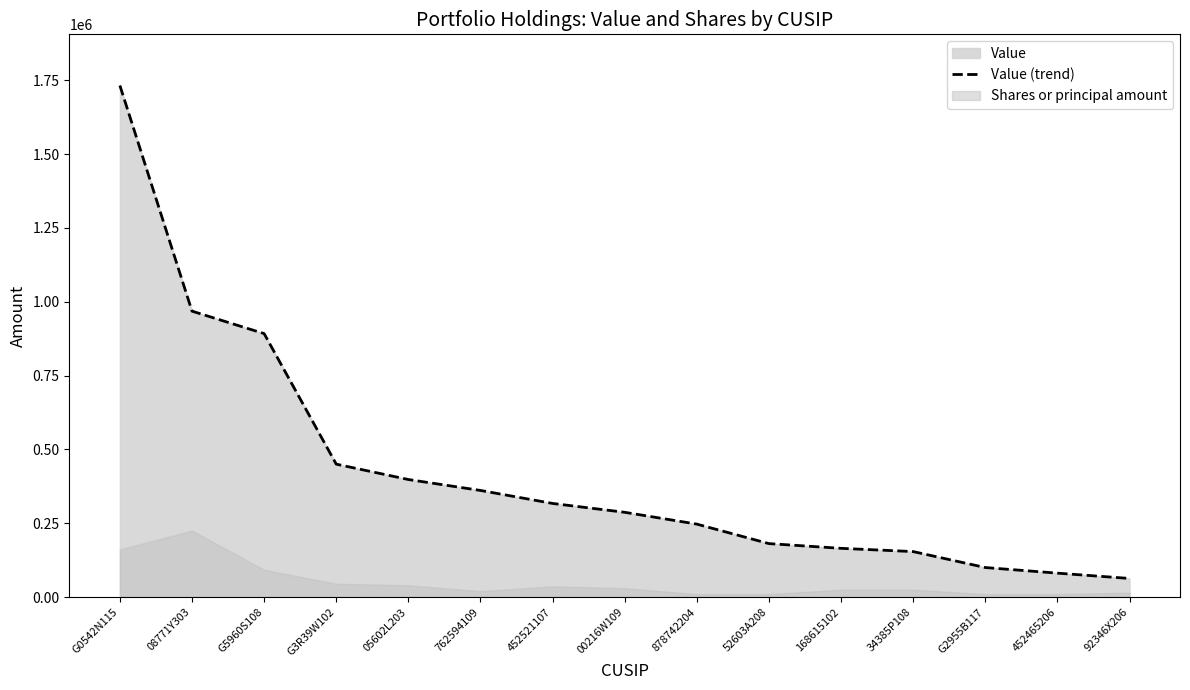

What is the smallest value displayed?

63000